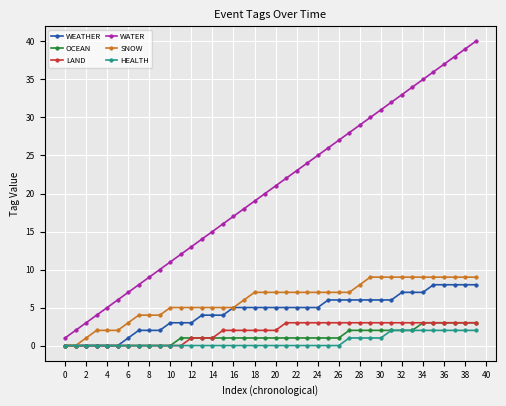

True or false: WATER and SNOW intersect in this chart.

False